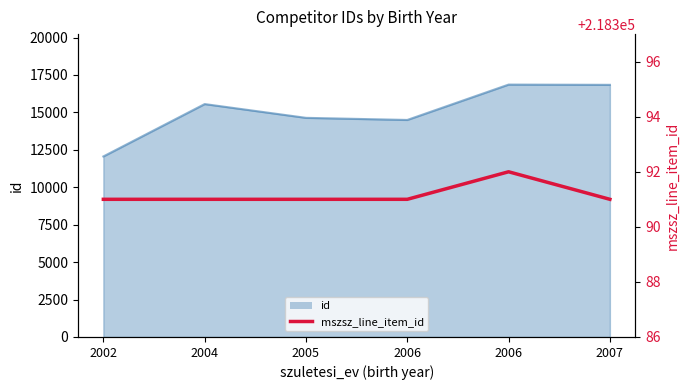

What value does the data have at 2006?

218391